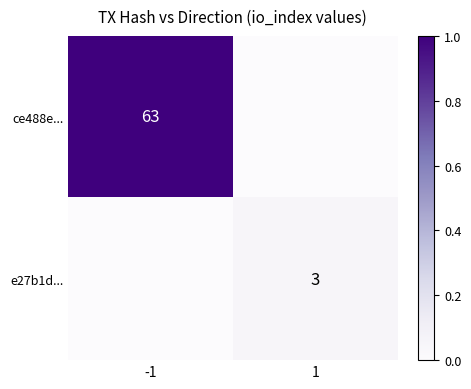

Rank the categories by e27b1d... value from highest to lowest.

1, -1